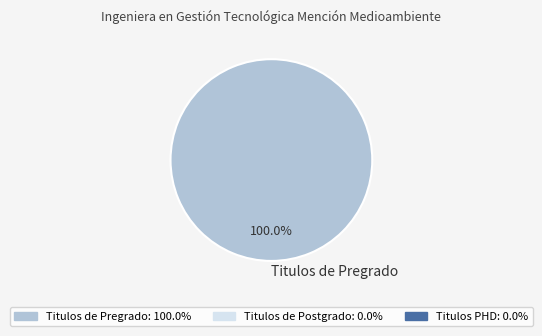

Rank the categories by value from lowest to highest.

Titulos de Pregrado